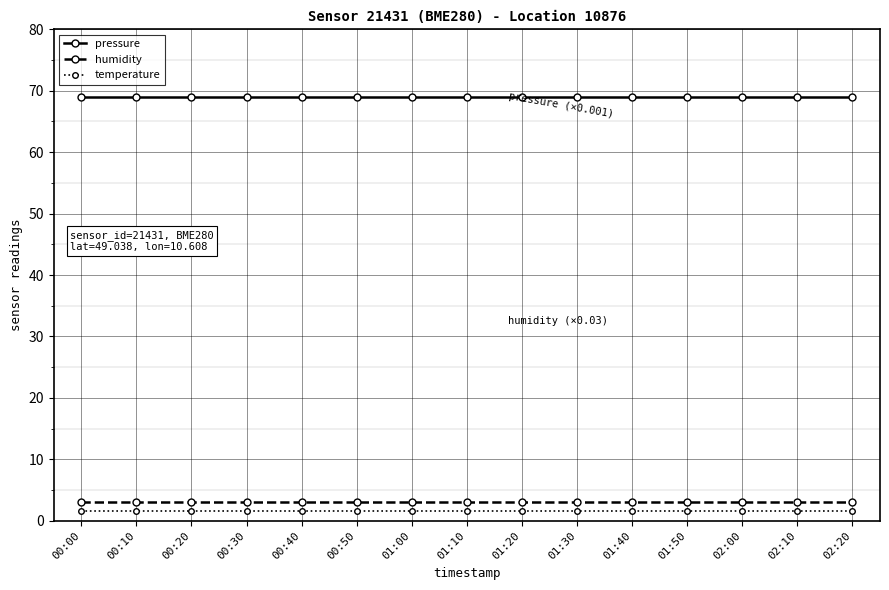

What is the label of the 14th point from the left?

02:10